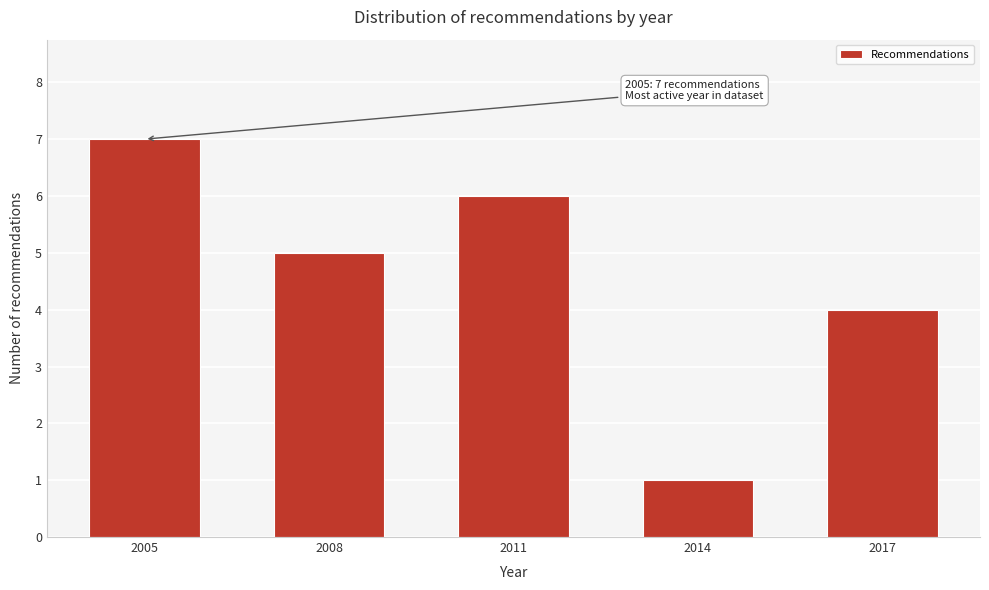

Reading left to right, transcribe all the data shown in this chart.

2005=7	2008=5	2011=6	2014=1	2017=4